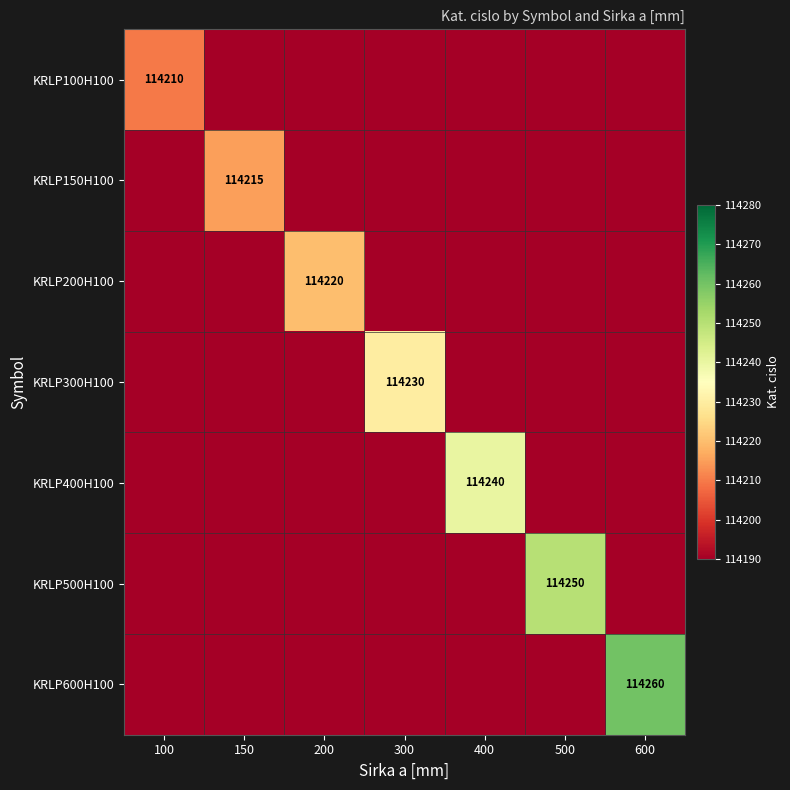

Is it true that KRLP100H100 equals 184164 at 100?

False